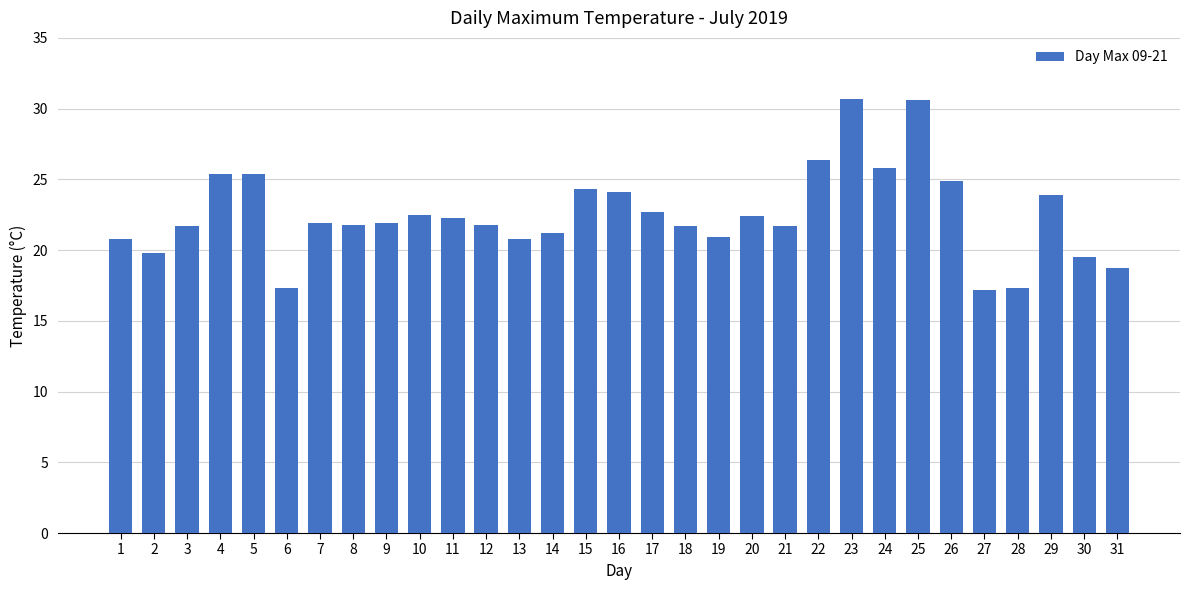

What is the sum of all values?

697.4